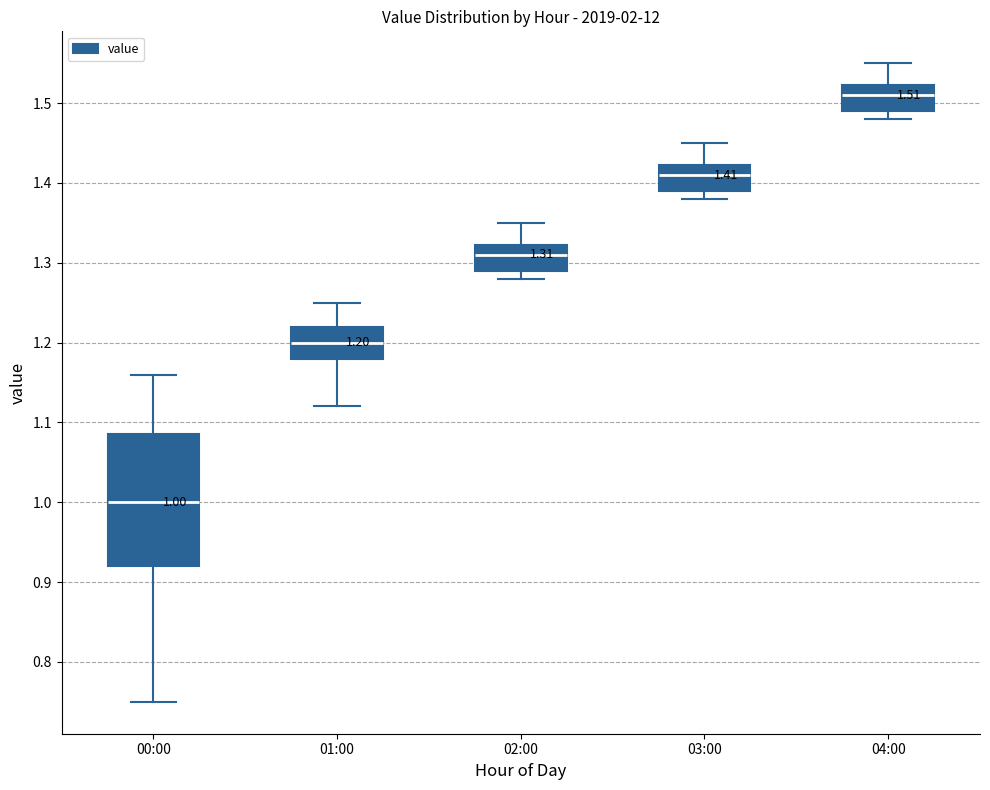

Which box's median line is the highest?

04:00